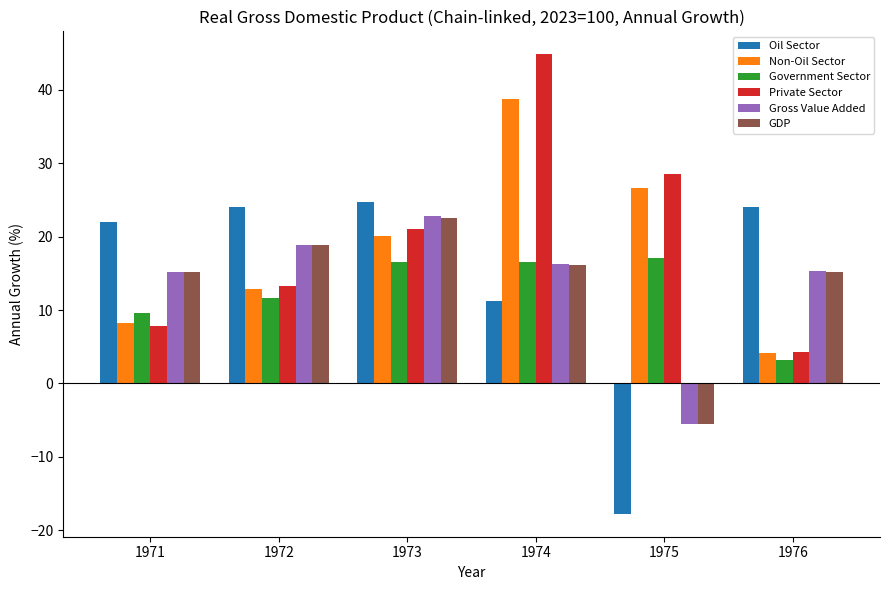

How many positive values does the GDP series have?

5